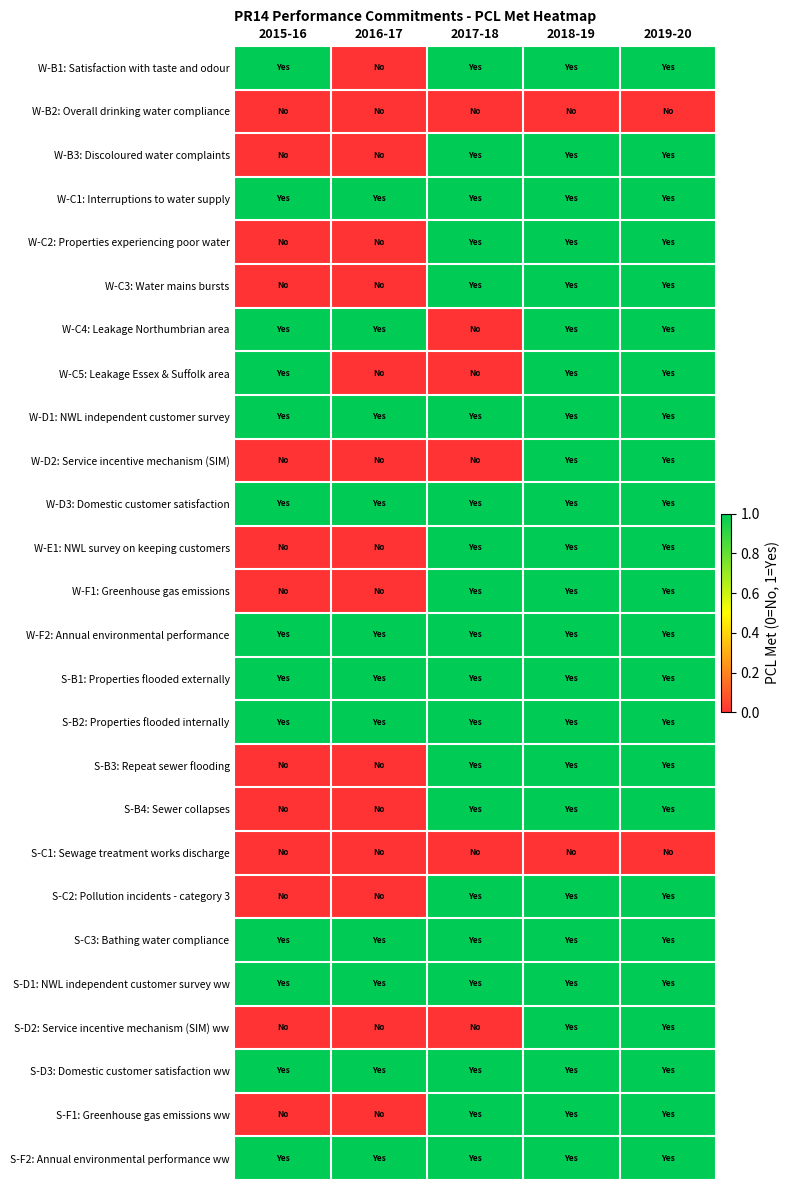

At how many categories does at least one series exceed 0?

5